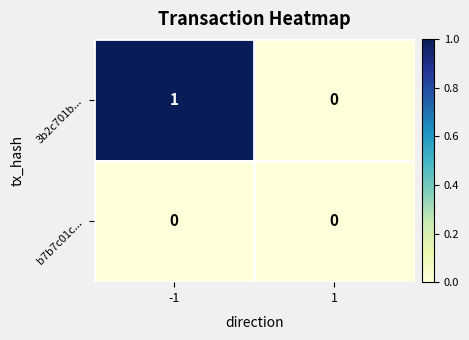

Reading left to right, extract all data points from this chart.

3b2c701b...: 1	0
b7b7c01c...: 0	0